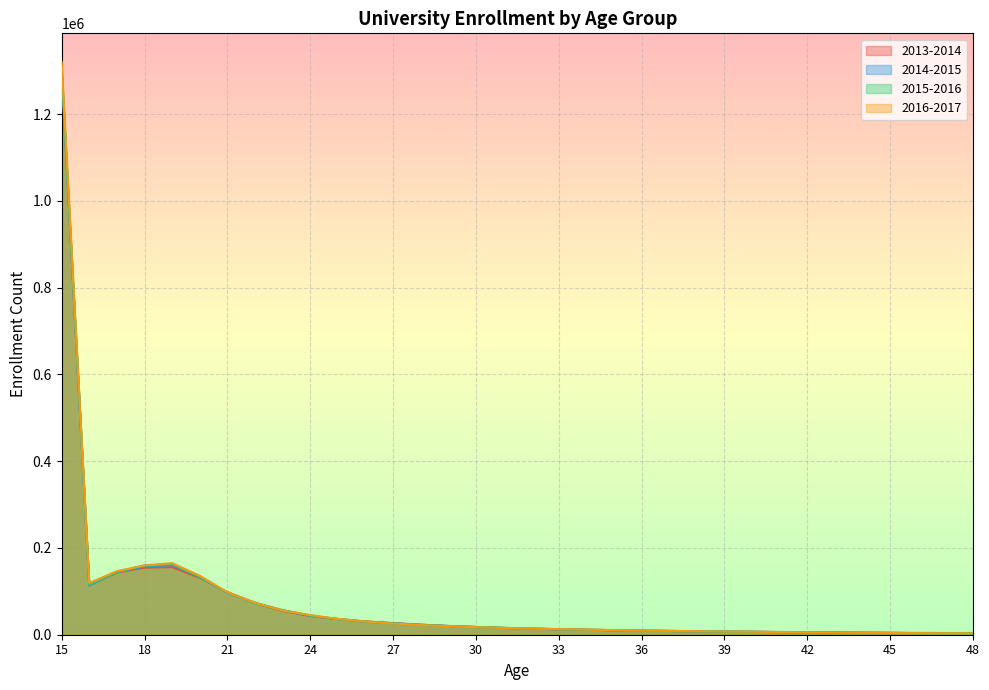

What is the approximate value of 2015-2016 at 30, to the nearest 10?

17500